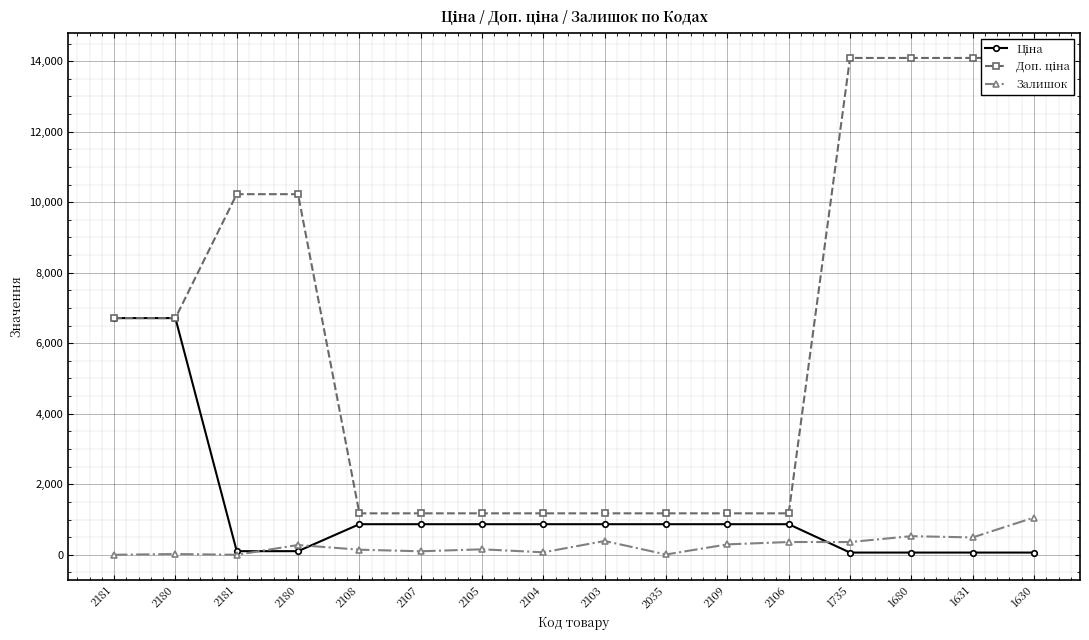

True or false: Доп. ціна and Ціна cross at least once.

False